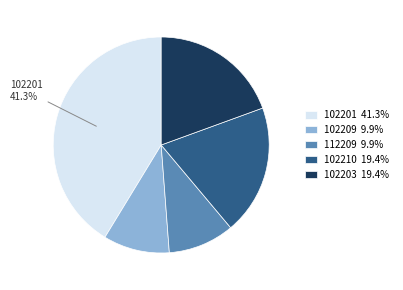

To the nearest percent, what portion does 102210 represent?

19%